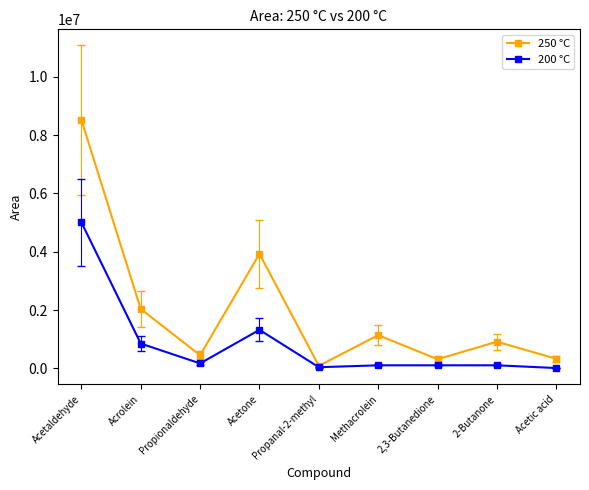

Is it true that 200 °C equals 851287 at Acrolein?

True